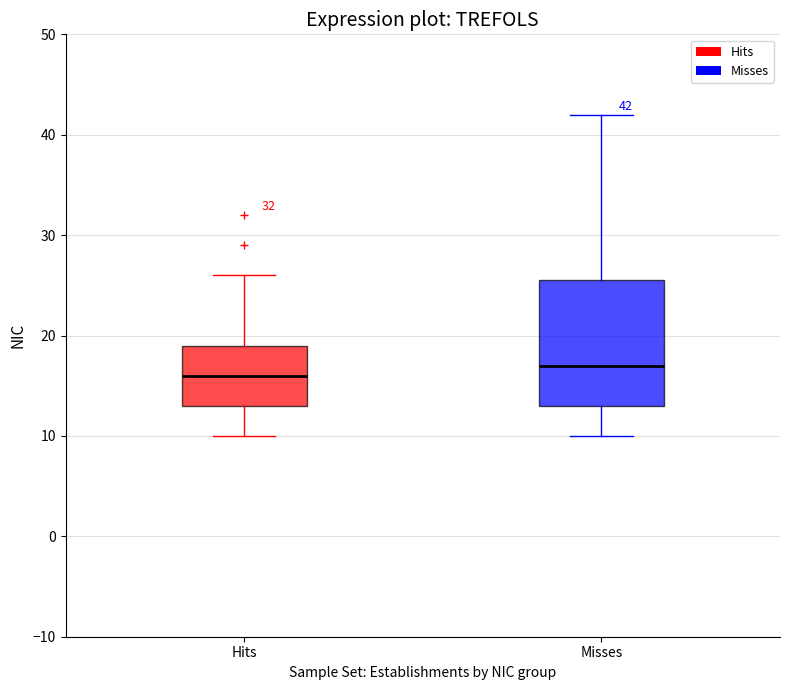

Which box's median line is the highest?

Misses